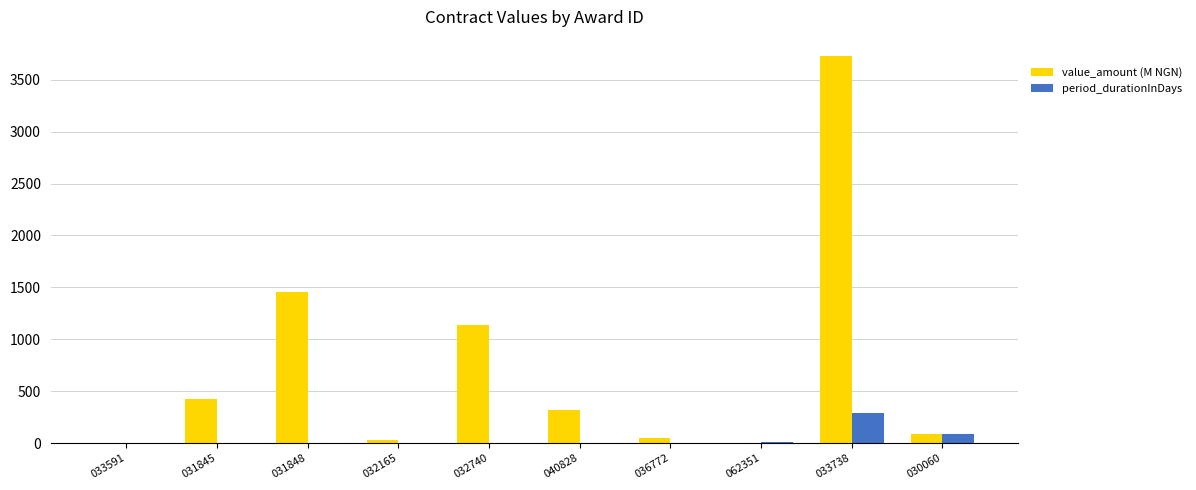

Which series changed the most between 031848 and 062351?

value_amount (M NGN)